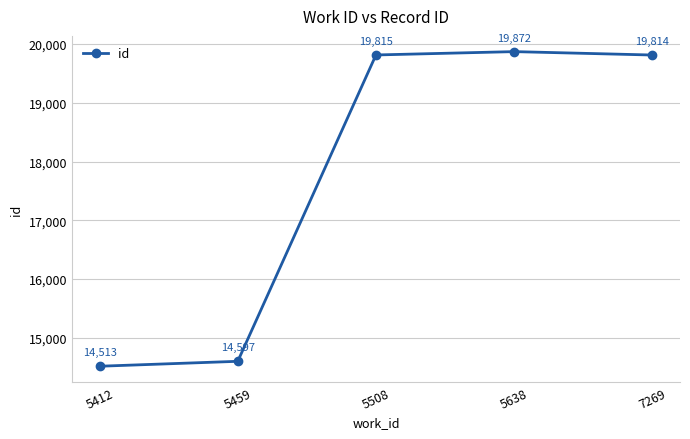

What is the difference between the maximum and minimum values?

5359